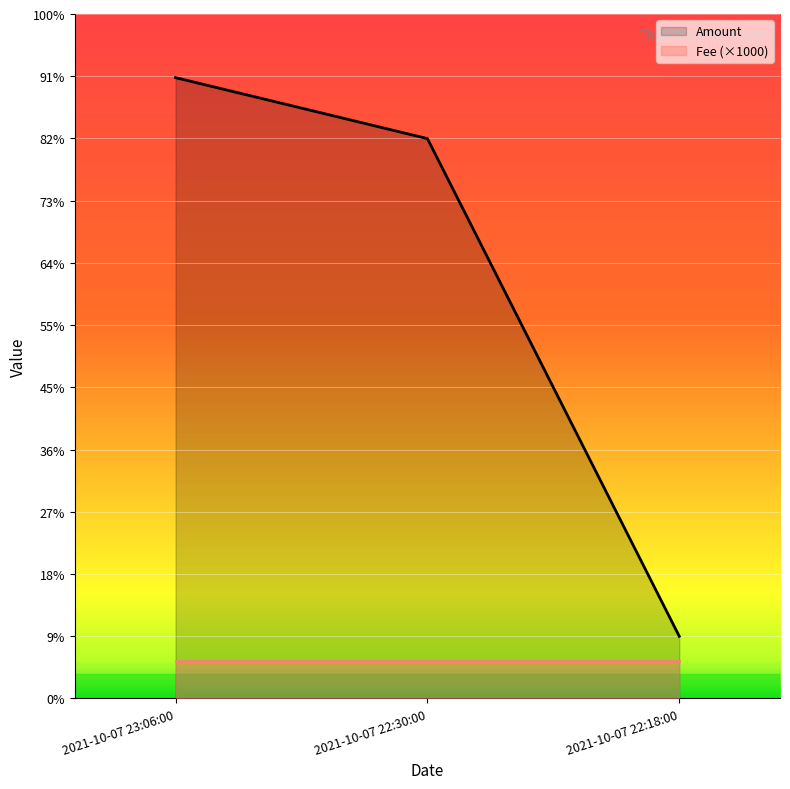

What are all the series names shown in the legend?

Amount, Fee (×1000)